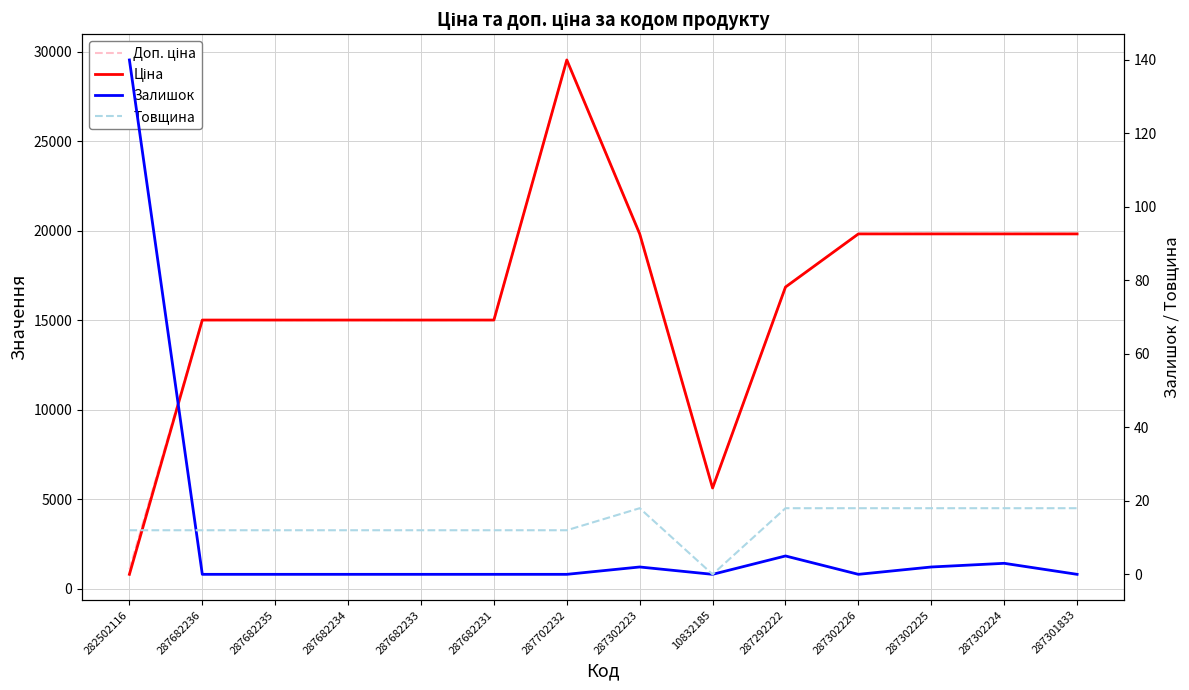

How many data points in Ціна are above 16863?

7